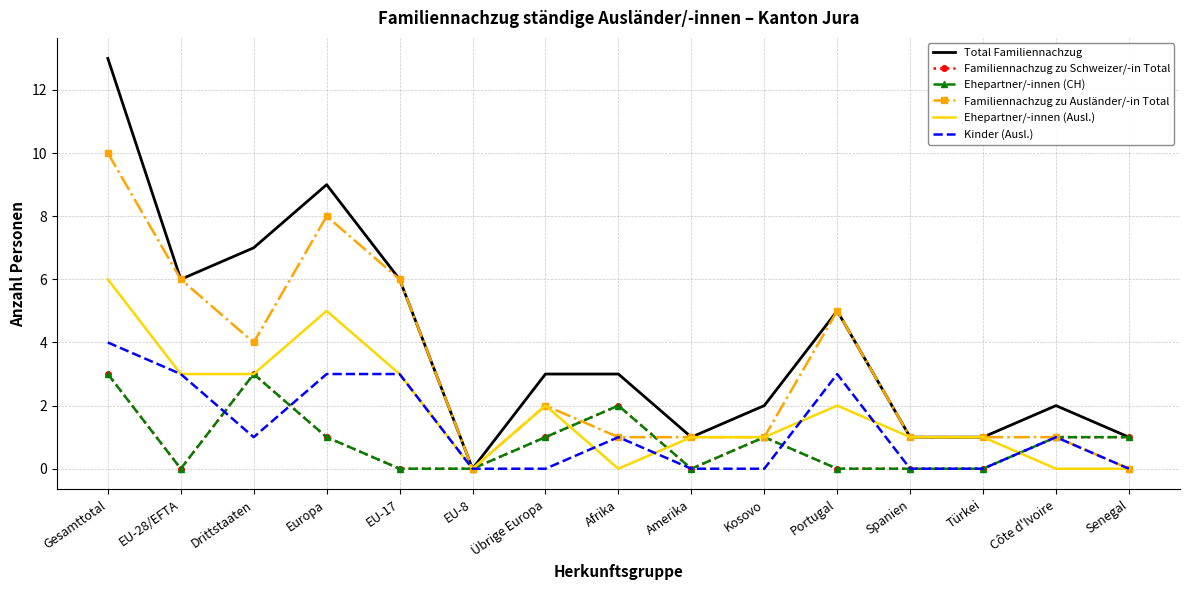

Reading right to left, list all the values displayed in this chart.

Total Familiennachzug: 1	2	1	1	5	2	1	3	3	0	6	9	7	6	13
Familiennachzug zu Schweizer/-in Total: 1	1	0	0	0	1	0	2	1	0	0	1	3	0	3
Ehepartner/-innen (CH): 1	1	0	0	0	1	0	2	1	0	0	1	3	0	3
Familiennachzug zu Ausländer/-in Total: 0	1	1	1	5	1	1	1	2	0	6	8	4	6	10
Ehepartner/-innen (Ausl.): 0	0	1	1	2	1	1	0	2	0	3	5	3	3	6
Kinder (Ausl.): 0	1	0	0	3	0	0	1	0	0	3	3	1	3	4